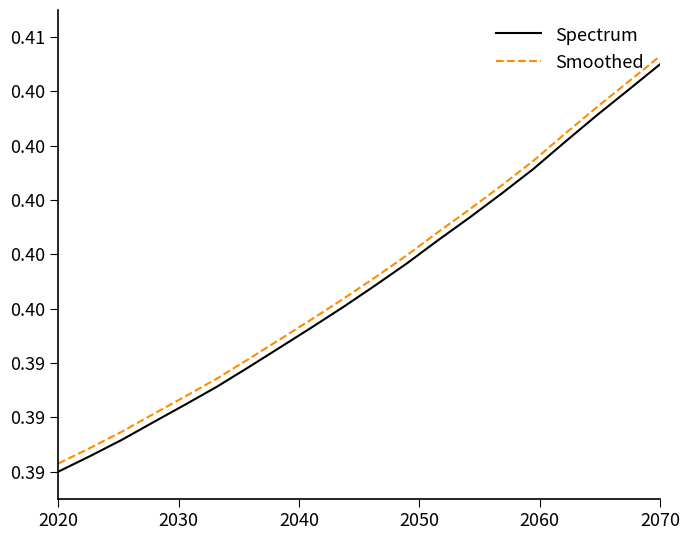

What is the smallest value displayed?

0.4